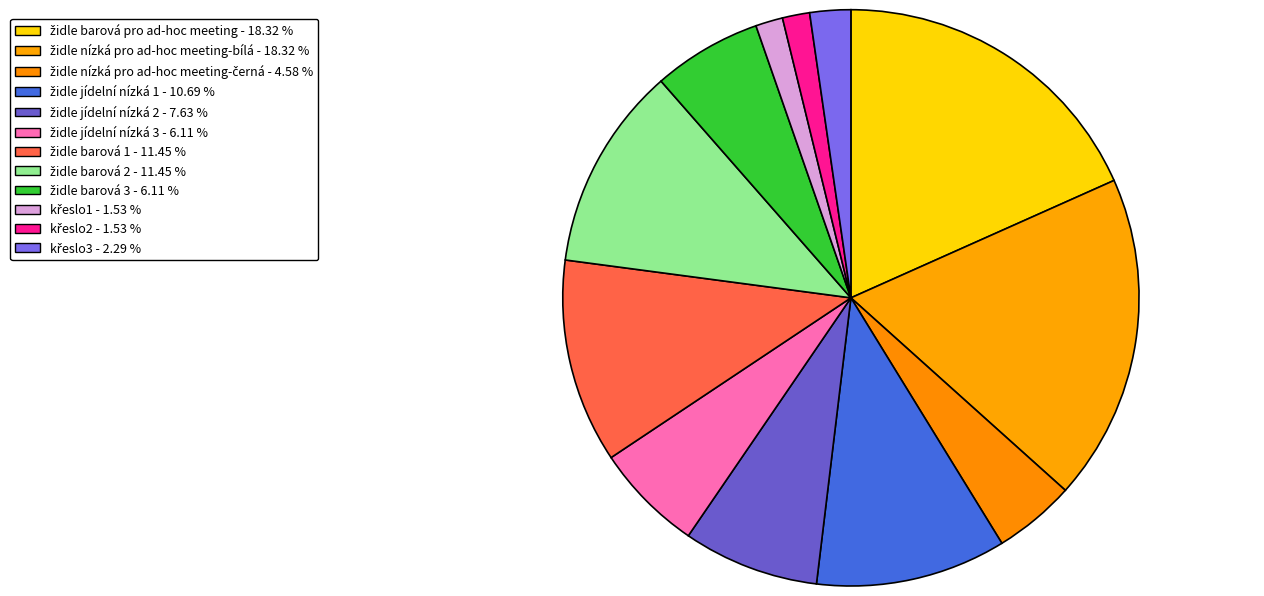

What is the change in value from židle barová 1 to židle barová 3?

-7